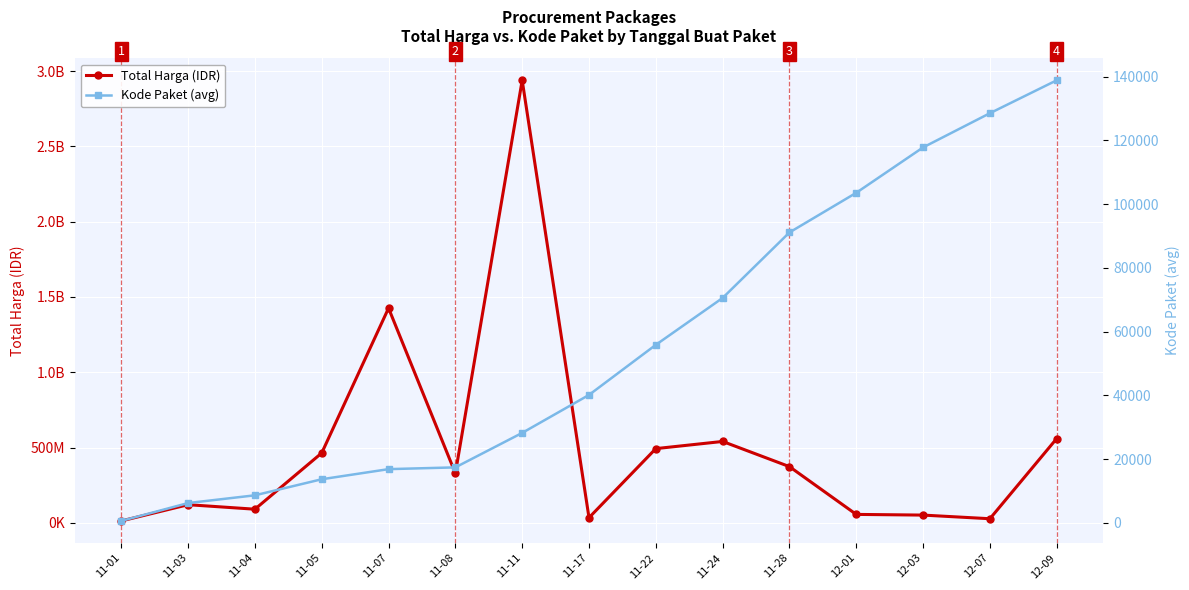

At which label is Kode Paket (avg) closest to 69708?

11-24